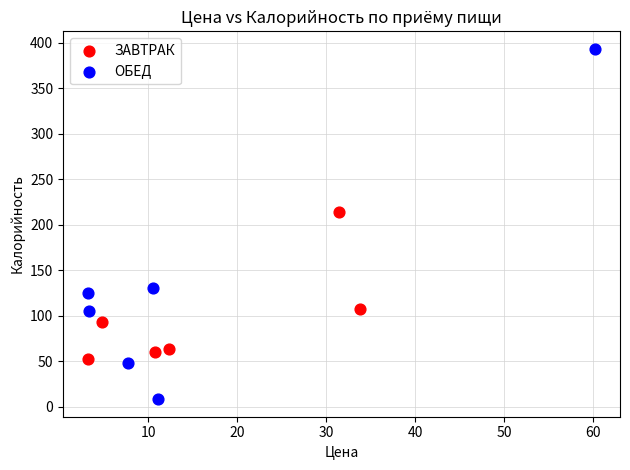

Which series reaches the maximum Y coordinate?

ОБЕД